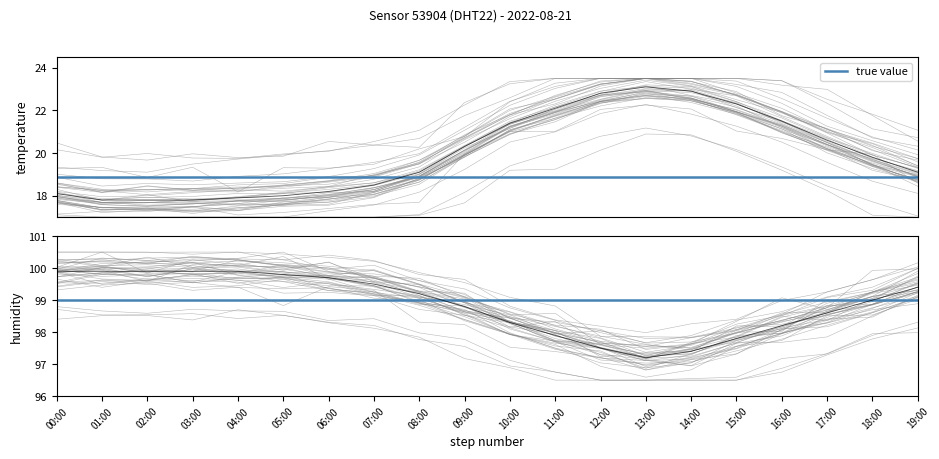

True or false: humidity has a value of 144.8 at 19:00.

False